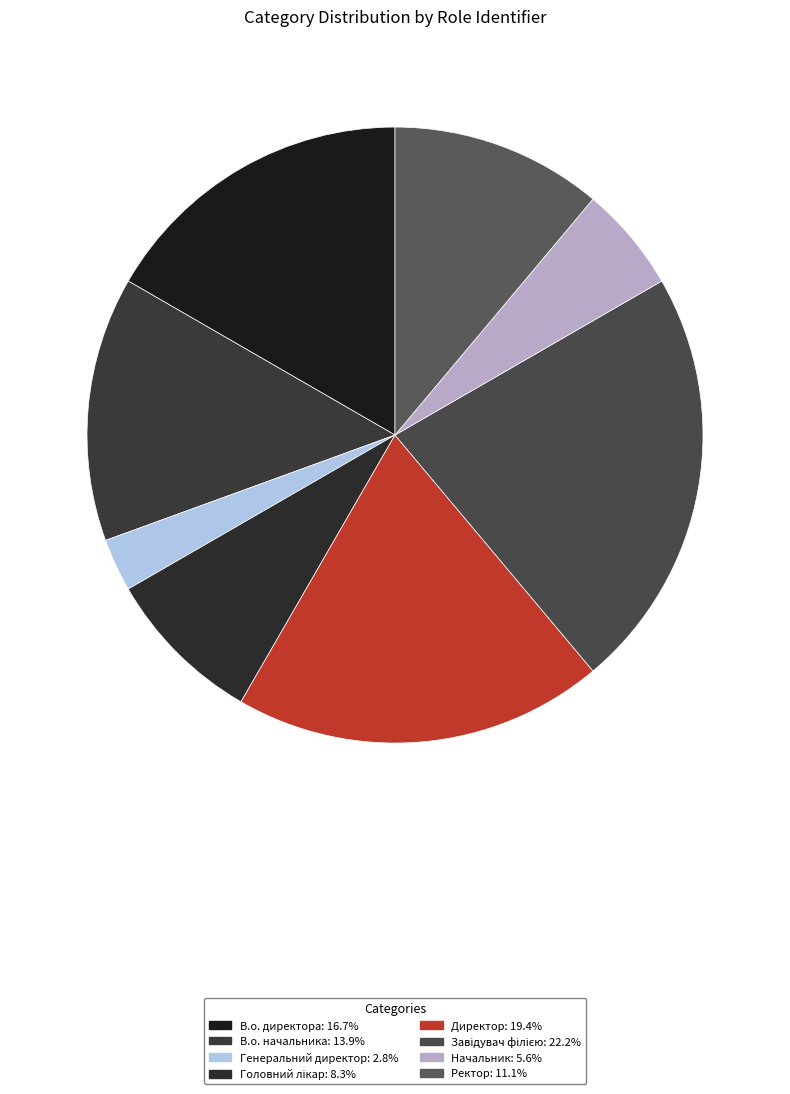

Is it true that Начальник is 1% of the pie?

False